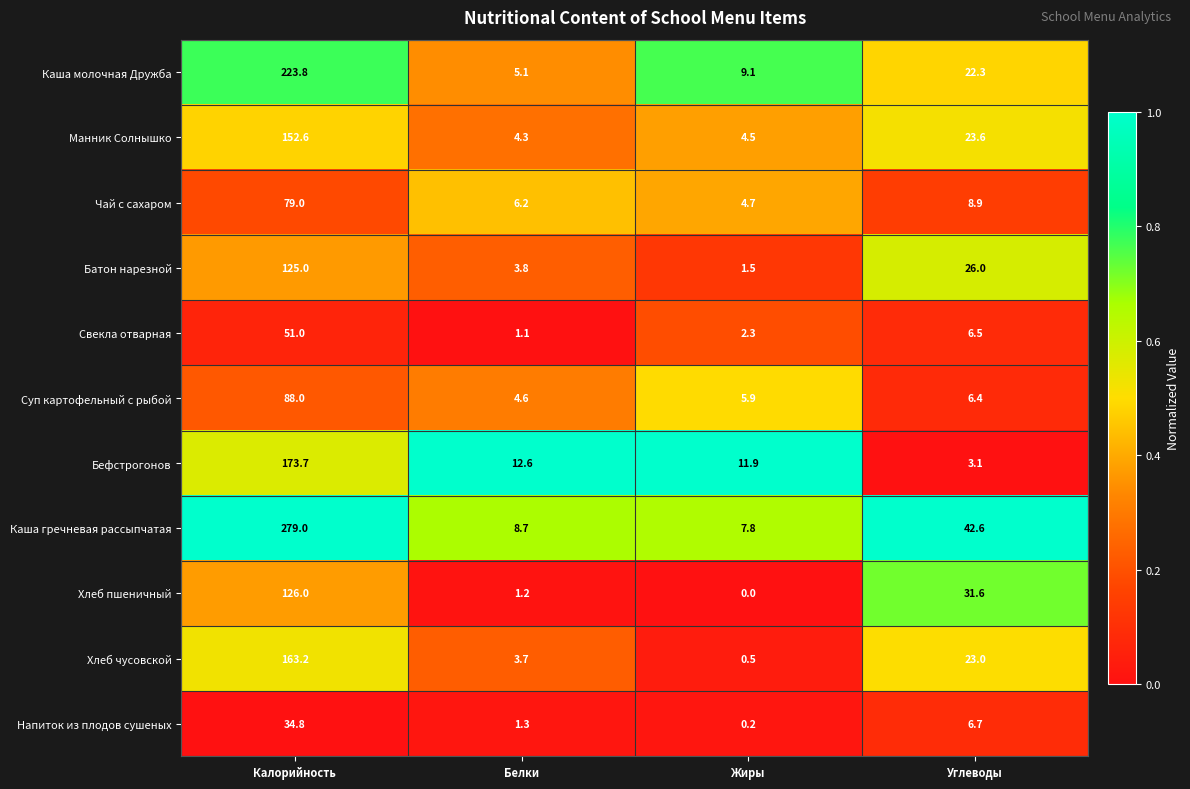

Where is Чай с сахаром nearest to the value 41?

Углеводы